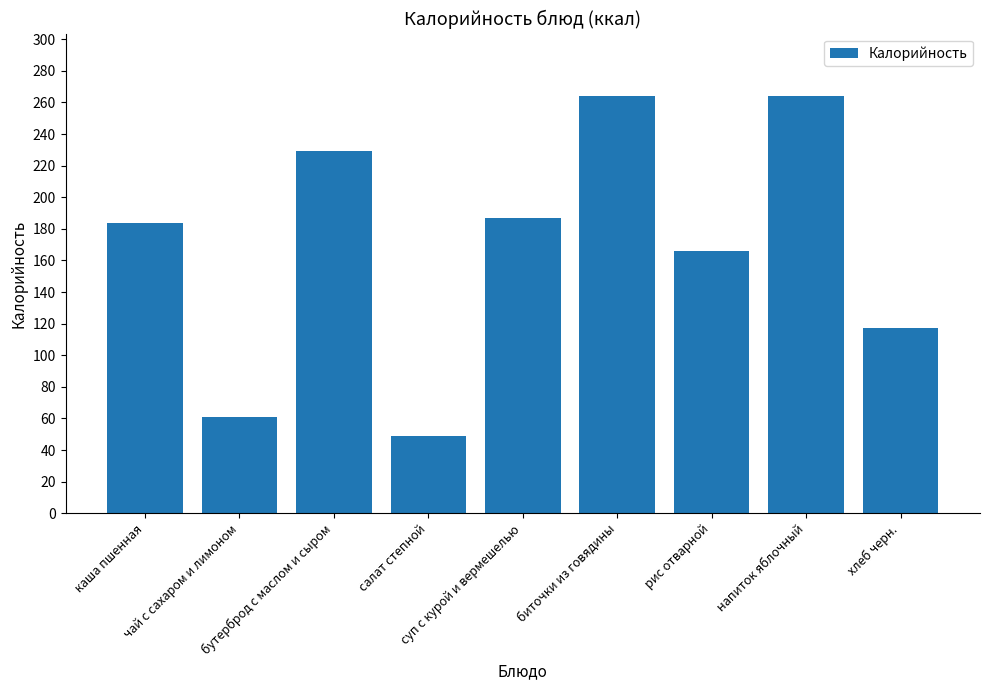

Where is the data nearest to the value 156?

рис отварной